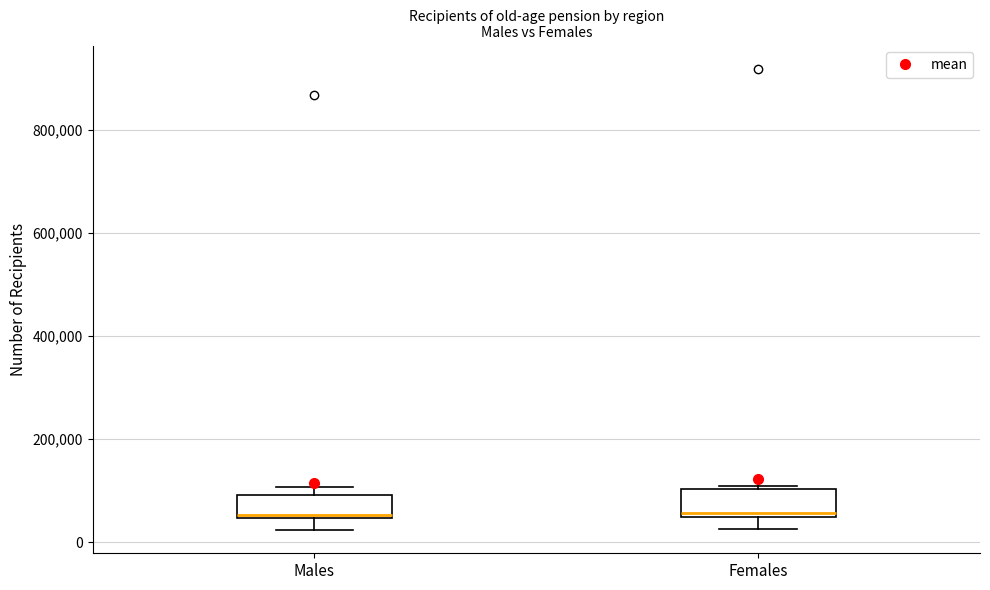

Where does the median line of the box for Males sit on the y-axis? The values are not printed on the chart, so give them approximately, as read against the axis.

60000